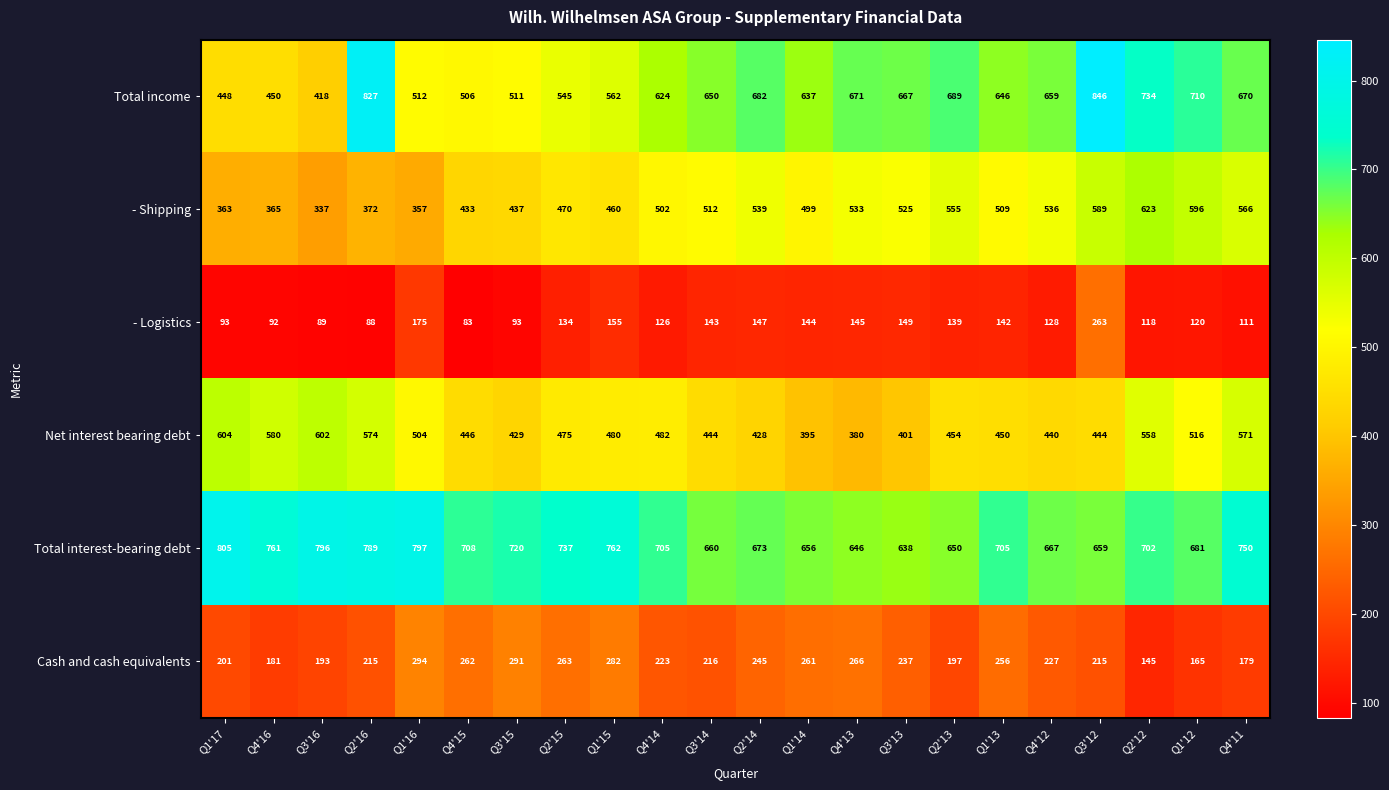

What is the spread (max minus min) of values at Q4'16?

669